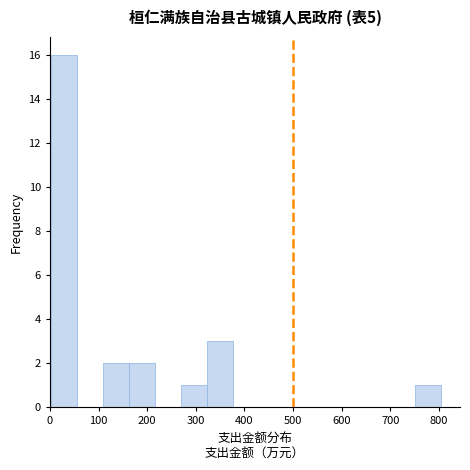

Reading left to right, transcribe this chart: for each bar, give the range it covers on the x-axis and its height. Neither the bar edges nor the heights are printed on the chart, so give them approximately, as read against the axes.

0 to 60: 16
60 to 110: 0
110 to 160: 2
160 to 220: 2
220 to 270: 0
270 to 320: 1
320 to 380: 3
380 to 430: 0
430 to 480: 0
480 to 540: 0
540 to 590: 0
590 to 640: 0
640 to 700: 0
700 to 750: 0
750 to 800: 1